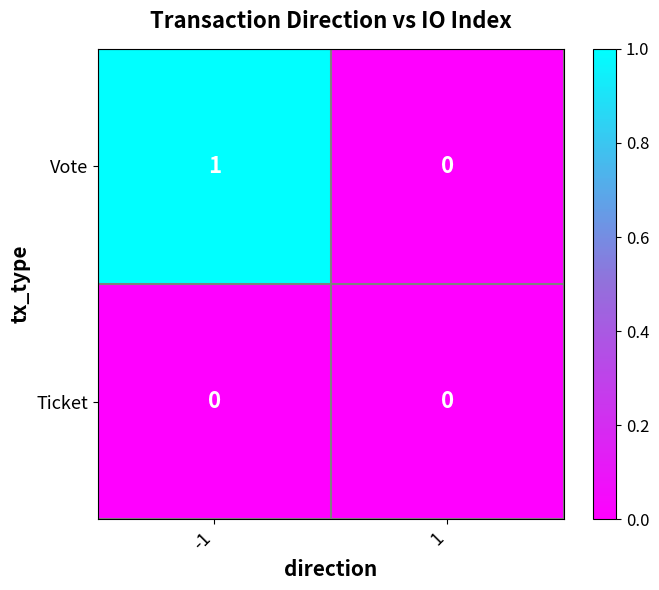

Which series has the widest spread of values?

Vote